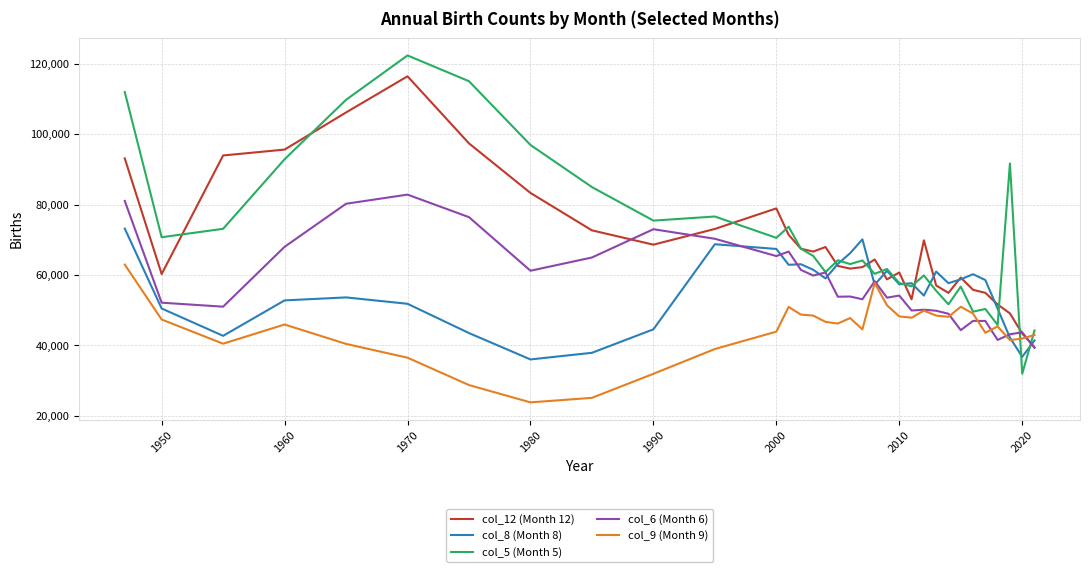

Which series has the largest total across all categories?

col_5 (Month 5)